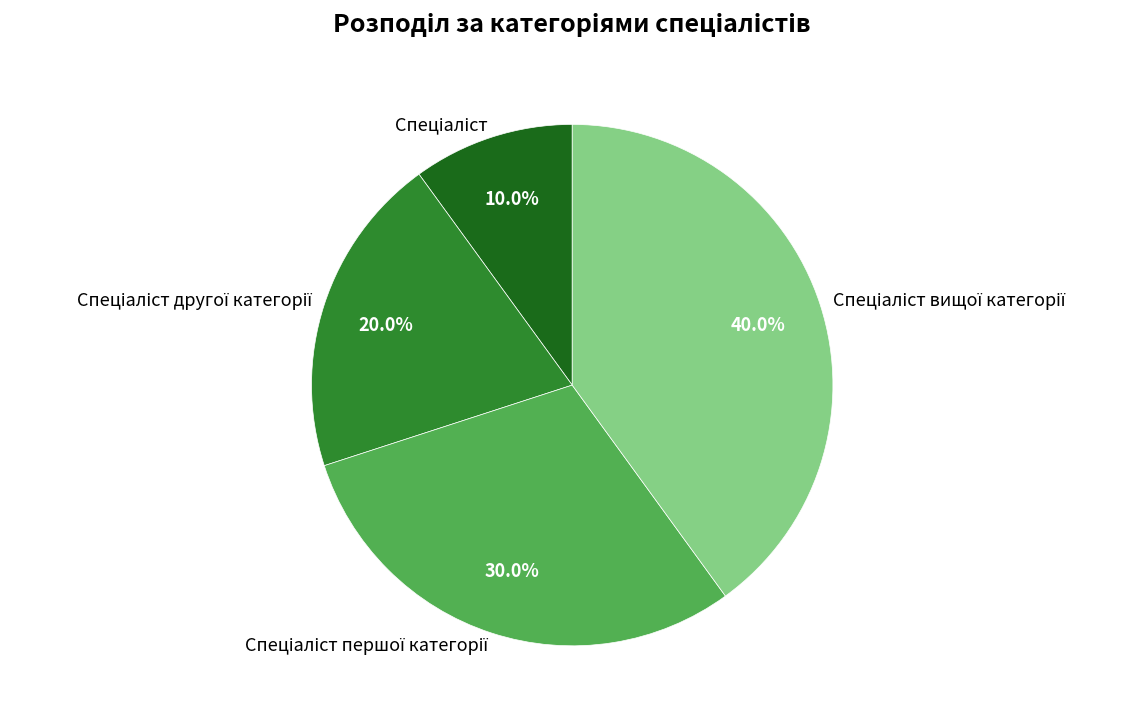

How many slices are in this pie chart?

4